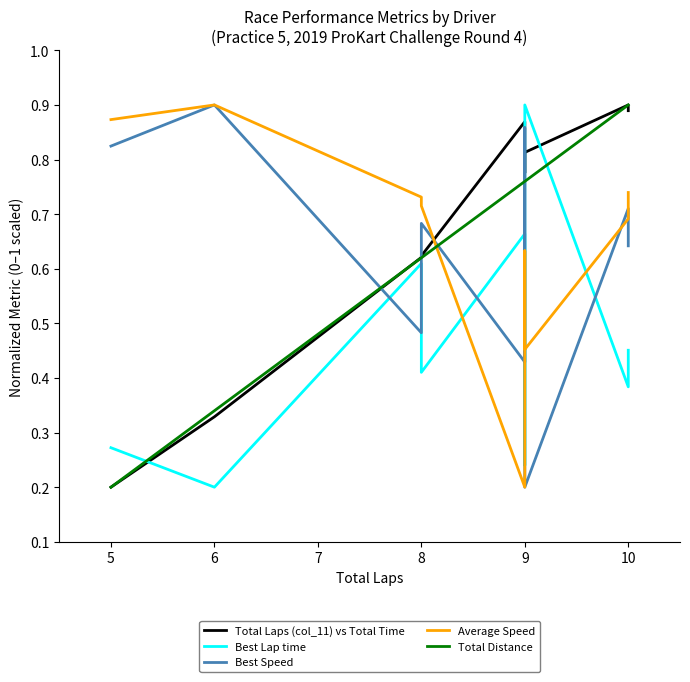

How many lines are shown in the chart?

5